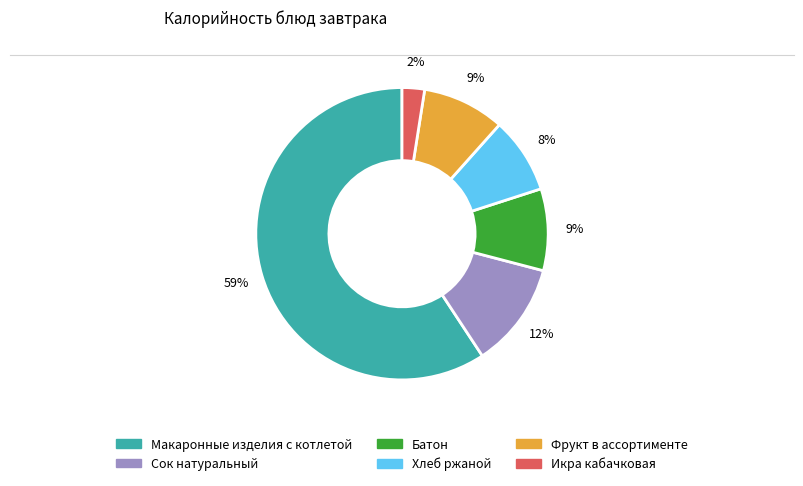

Is it true that Батон is 2% of the pie?

False